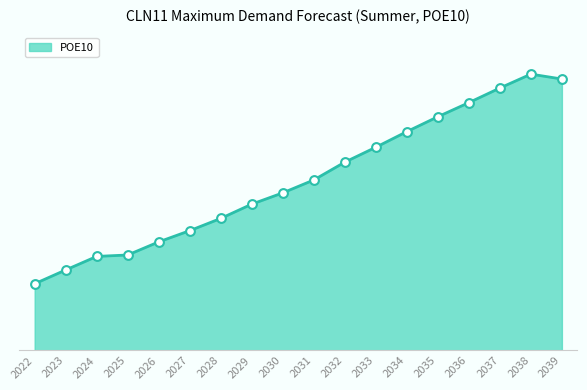

What is the change in value from 2033 to 2036?

+11.1